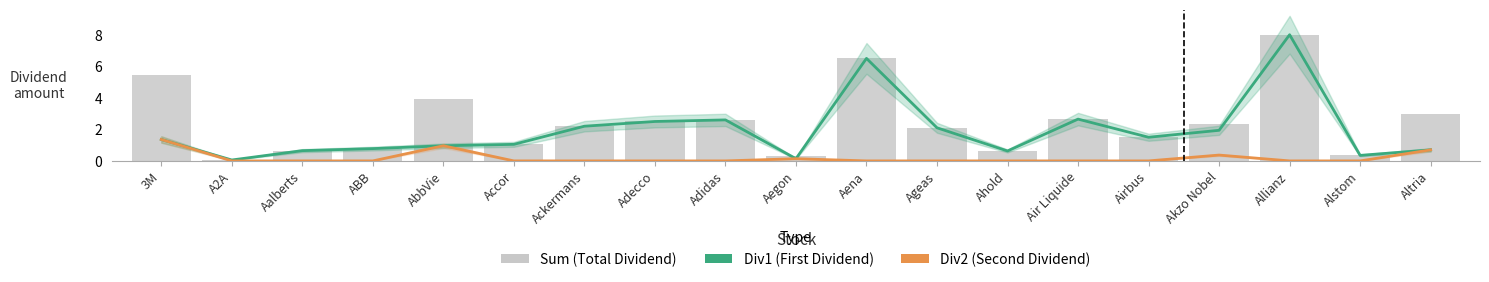

List the series in order of their peak value, lowest first.

Div2 (Second Dividend), Div1 (First Dividend), Sum (Total Dividend)